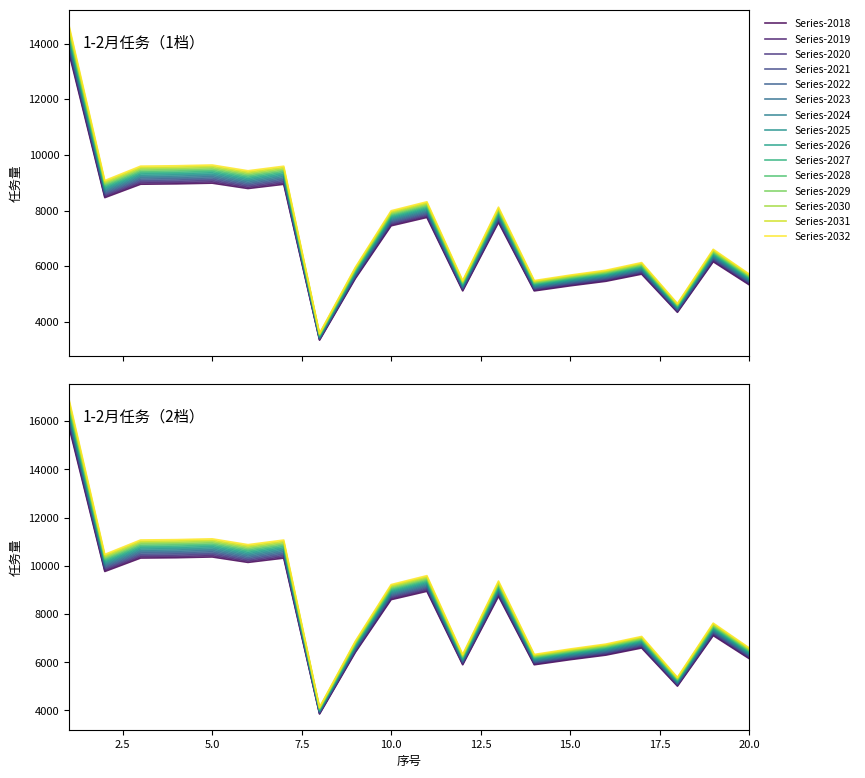

Is the value of 1-2月任务（2档） at 6 greater than the value of 1-2月任务（1档） at 12?

Yes